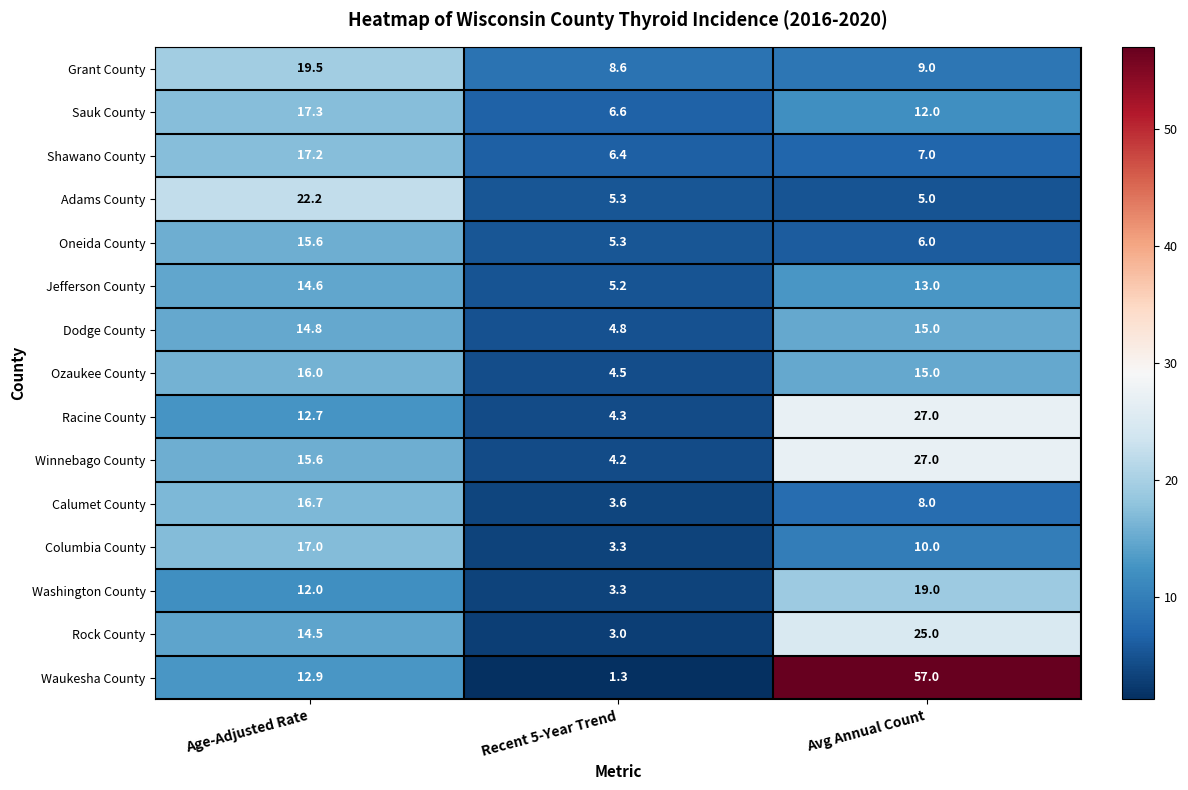

What is the sum of all Dodge County values?

34.6